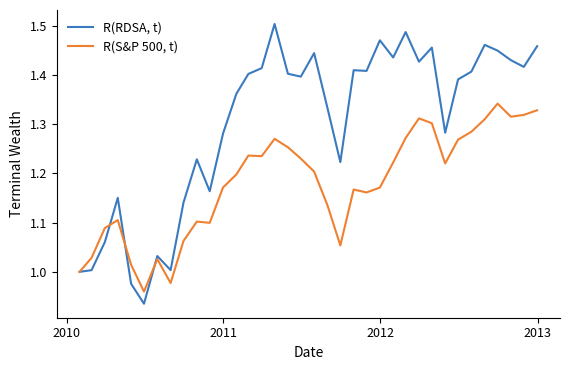

List the series in order of their peak value, lowest first.

R(S&P 500, t), R(RDSA, t)